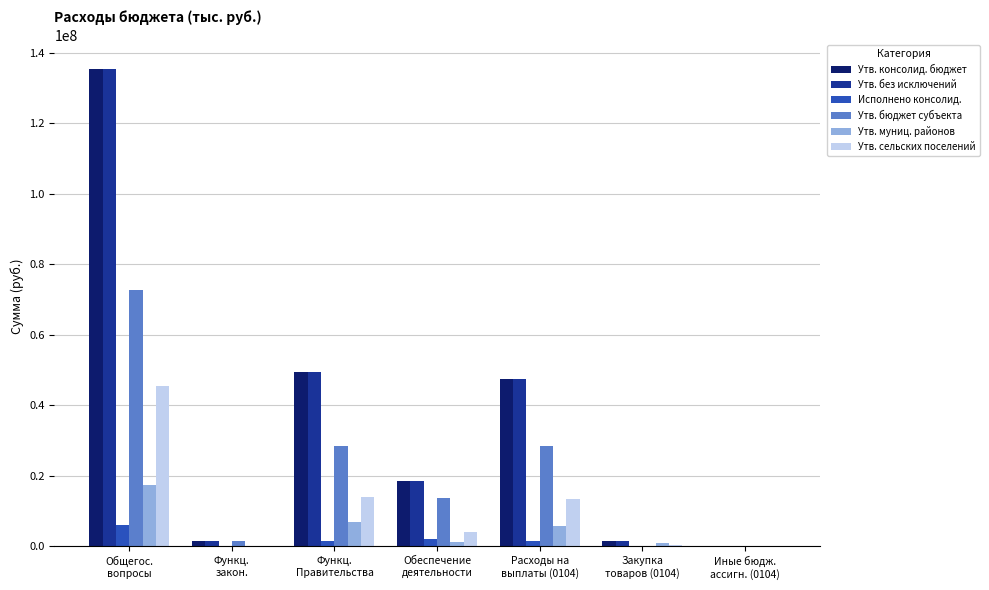

What is the greatest value displayed?

135285579.1